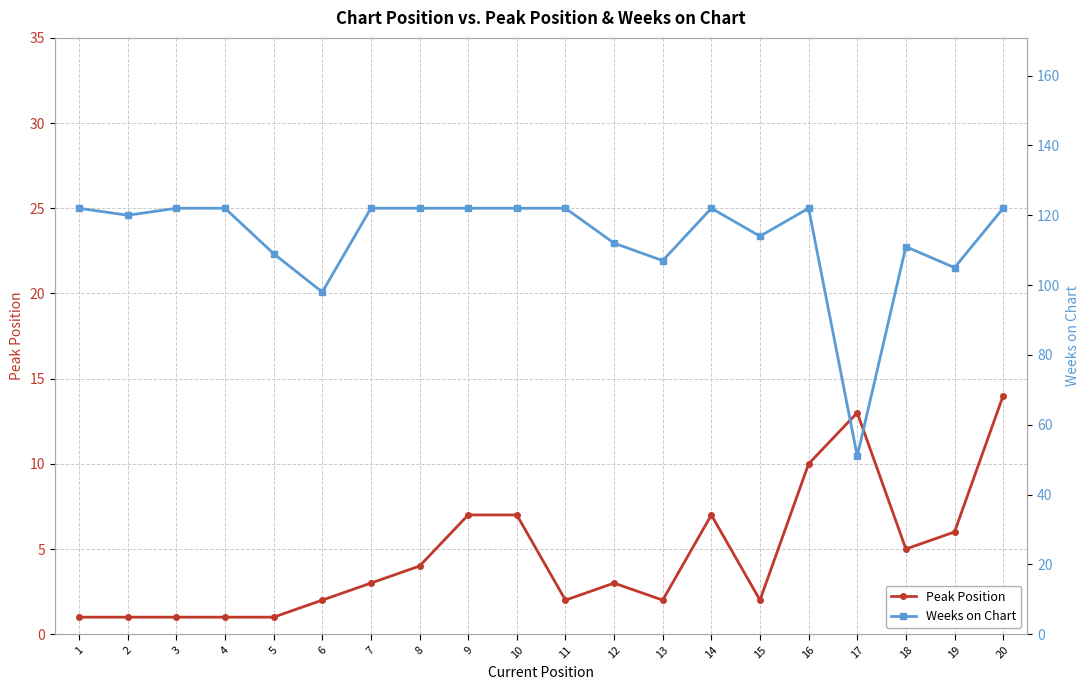

True or false: Peak Position and Weeks on Chart intersect in this chart.

False